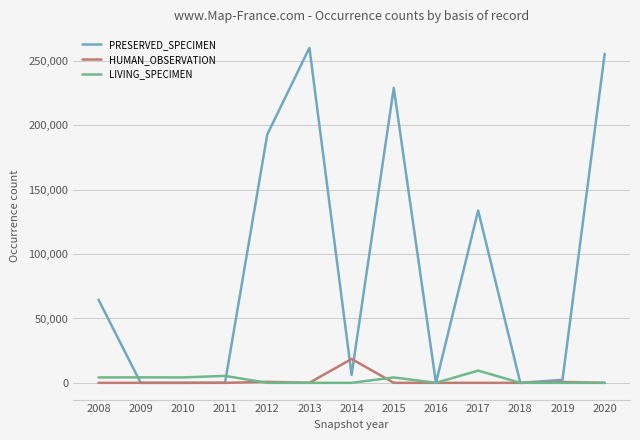

The value of LIVING_SPECIMEN at 2013 is 0. True or false?

True